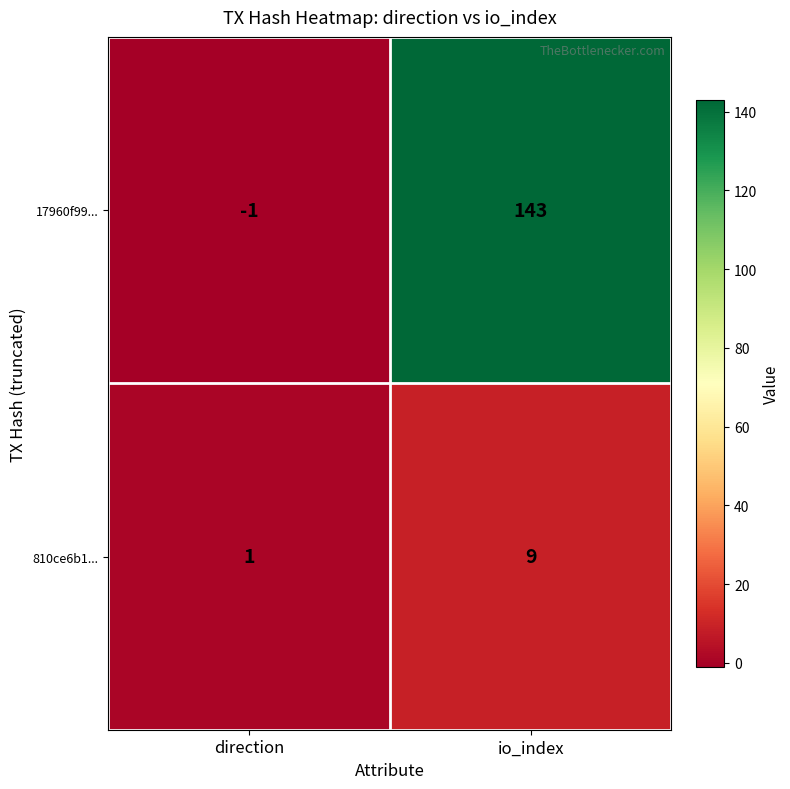

At which label does 17960f99... reach its peak?

io_index